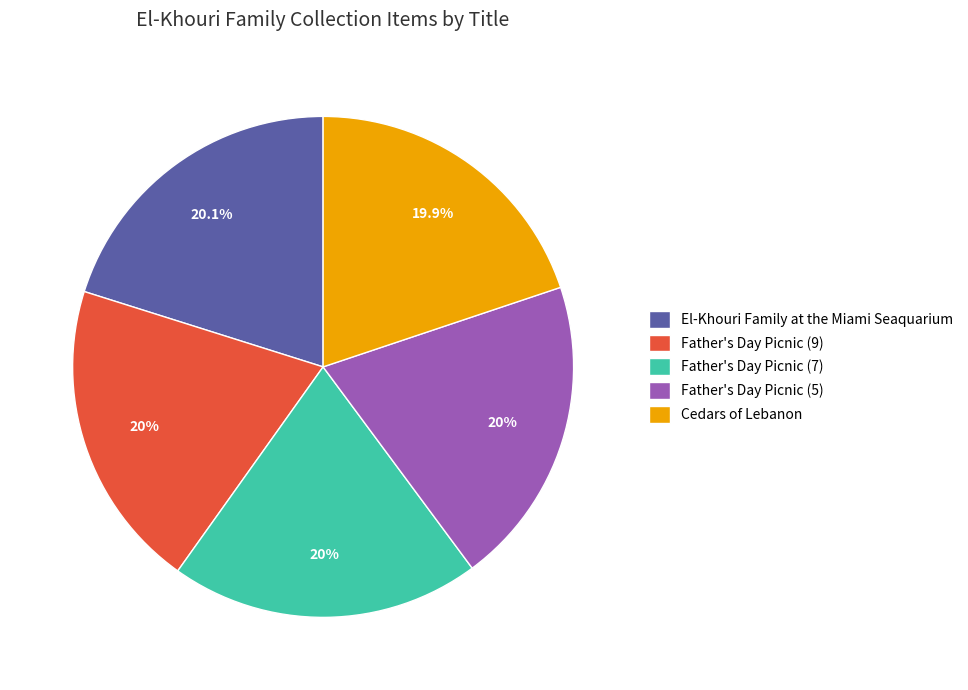

True or false: El-Khouri Family at the Miami Seaquarium accounts for 20% of the total.

True